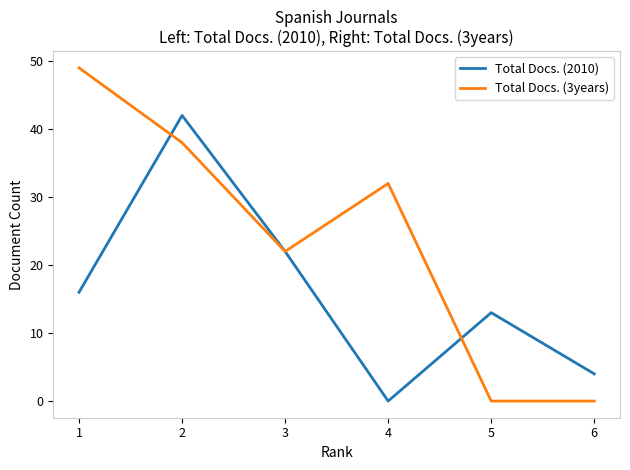

Rank the series by their maximum value, from lowest to highest.

Total Docs. (2010), Total Docs. (3years)